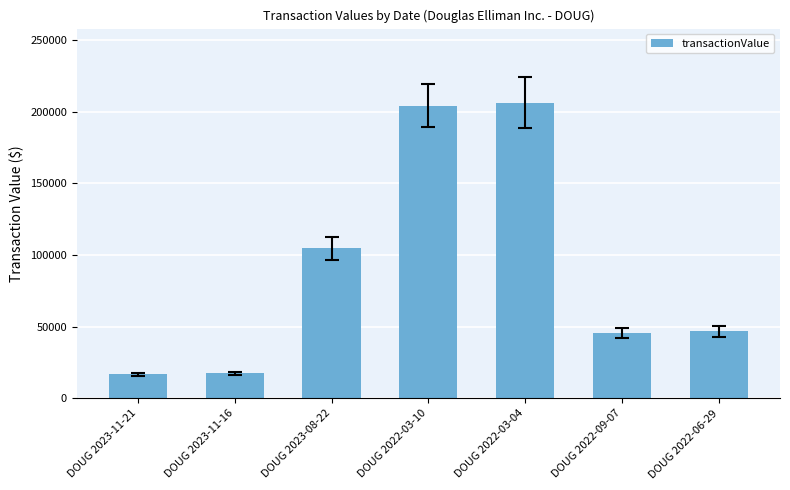

The value at DOUG 2022-03-04 is 97556. True or false?

False